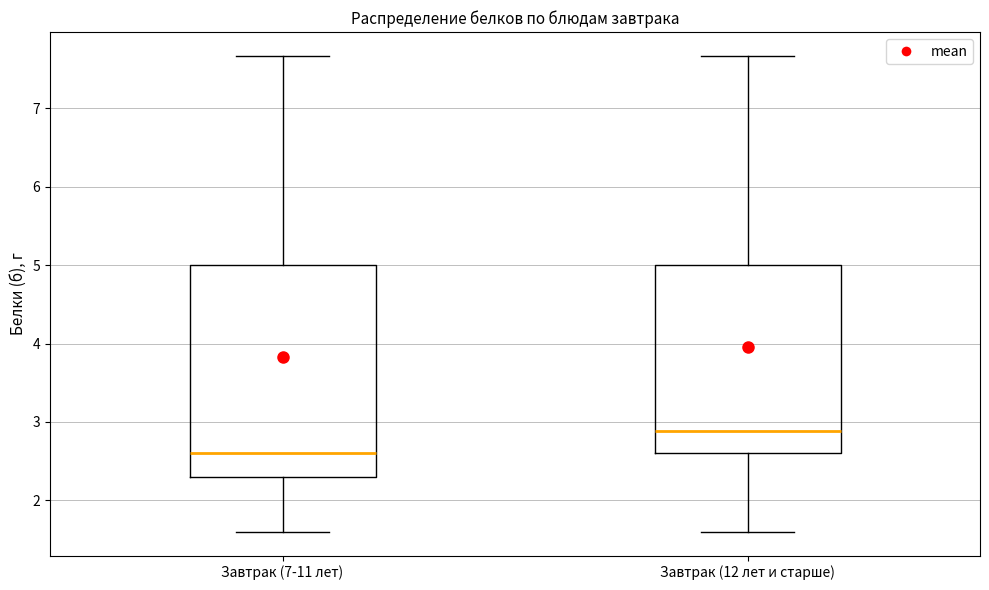

Which box is the tallest, from its lower edge to its upper edge?

Завтрак (7-11 лет)